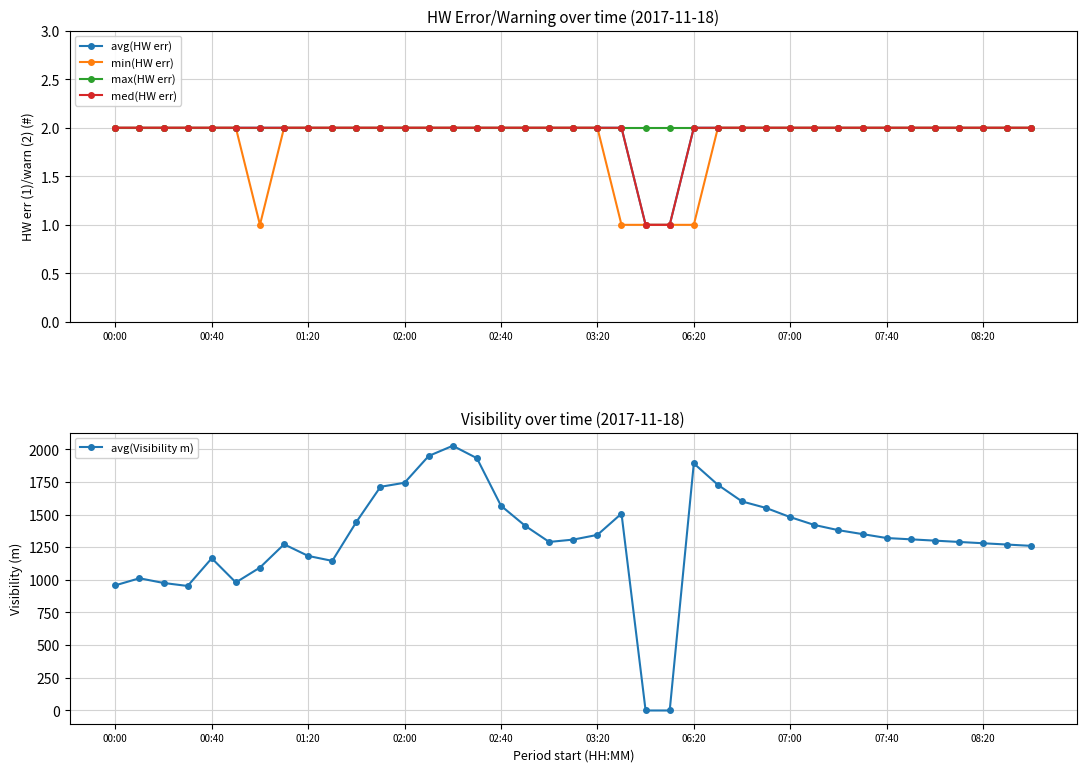

Reading left to right, list all the values displayed in this chart.

avg(HW err): 2	2	2	2	2	2	2	2	2	2	2	2	2	2	2	2	2	2	2	2	2	2	1	1	2	2	2	2	2	2	2	2	2	2	2	2	2	2	2
min(HW err): 2	2	2	2	2	2	1	2	2	2	2	2	2	2	2	2	2	2	2	2	2	1	1	1	1	2	2	2	2	2	2	2	2	2	2	2	2	2	2
max(HW err): 2	2	2	2	2	2	2	2	2	2	2	2	2	2	2	2	2	2	2	2	2	2	2	2	2	2	2	2	2	2	2	2	2	2	2	2	2	2	2
med(HW err): 2	2	2	2	2	2	2	2	2	2	2	2	2	2	2	2	2	2	2	2	2	2	1	1	2	2	2	2	2	2	2	2	2	2	2	2	2	2	2
avg(Visibility m): 958	1012	976	953	1165	980	1094	1272	1183	1145	1443	1712	1743	1948	2026	1931	1567	1414	1290	1308	1344	1507	0	0	1891	1727	1600	1550	1480	1420	1380	1350	1320	1310	1300	1290	1280	1270	1260